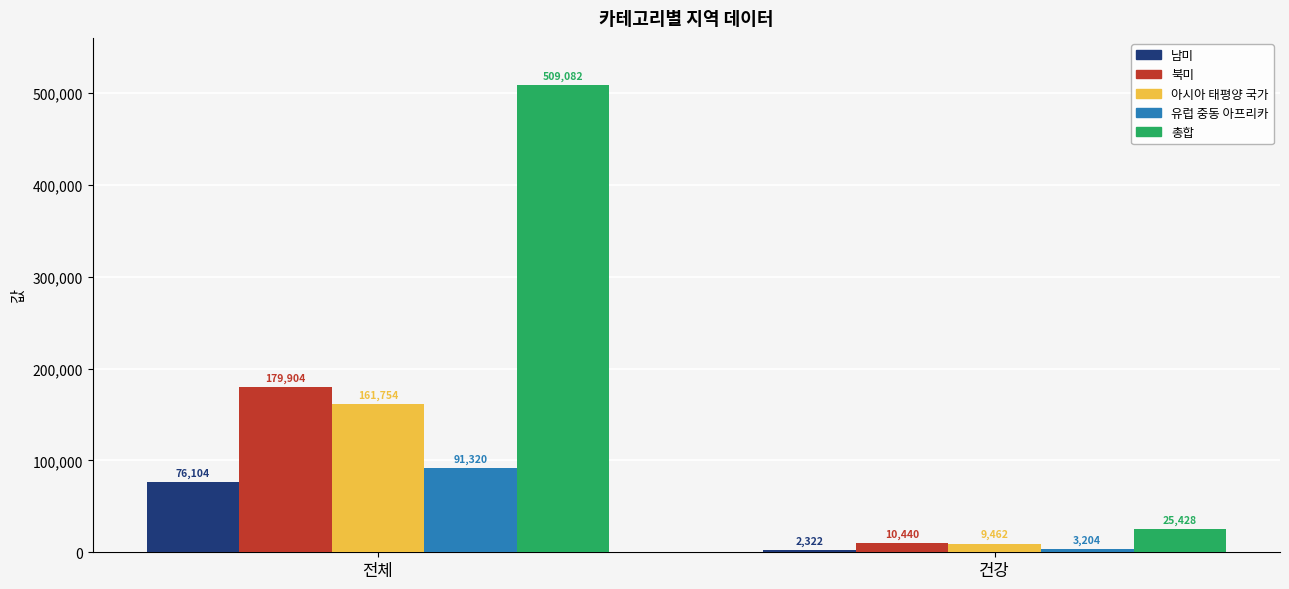

What is the label of the 1st bar from the right?

건강